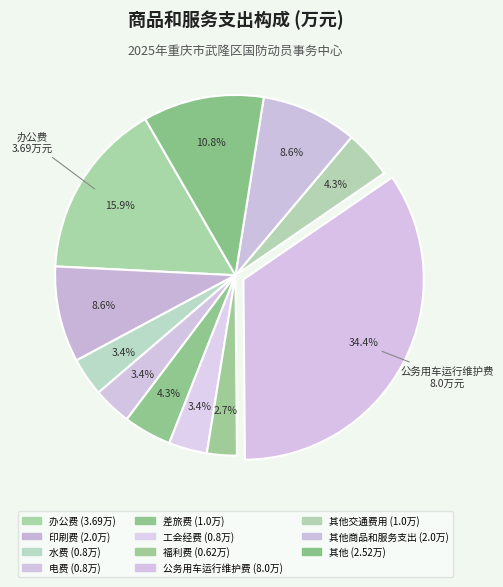

How many segments does this pie chart have?

11